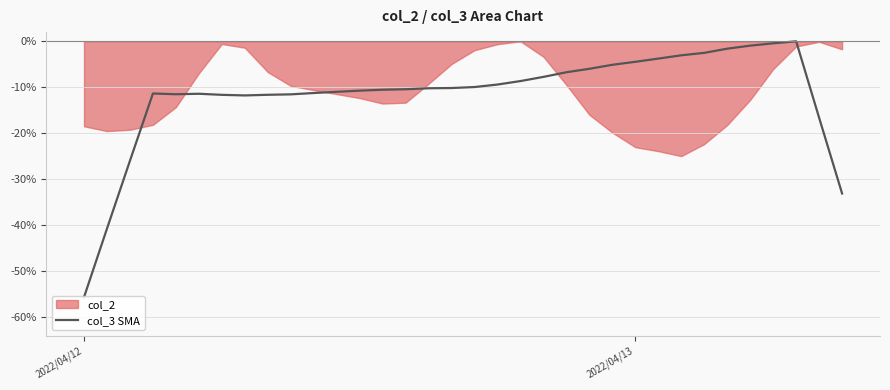

What is the minimum value for col_3 SMA?

-55.7